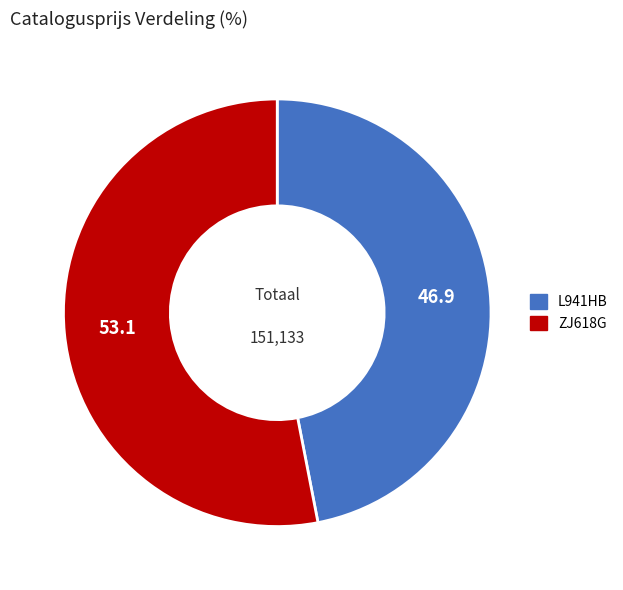

Approximately how many times larger is the value at ZJ618G compared to L941HB?

1.1